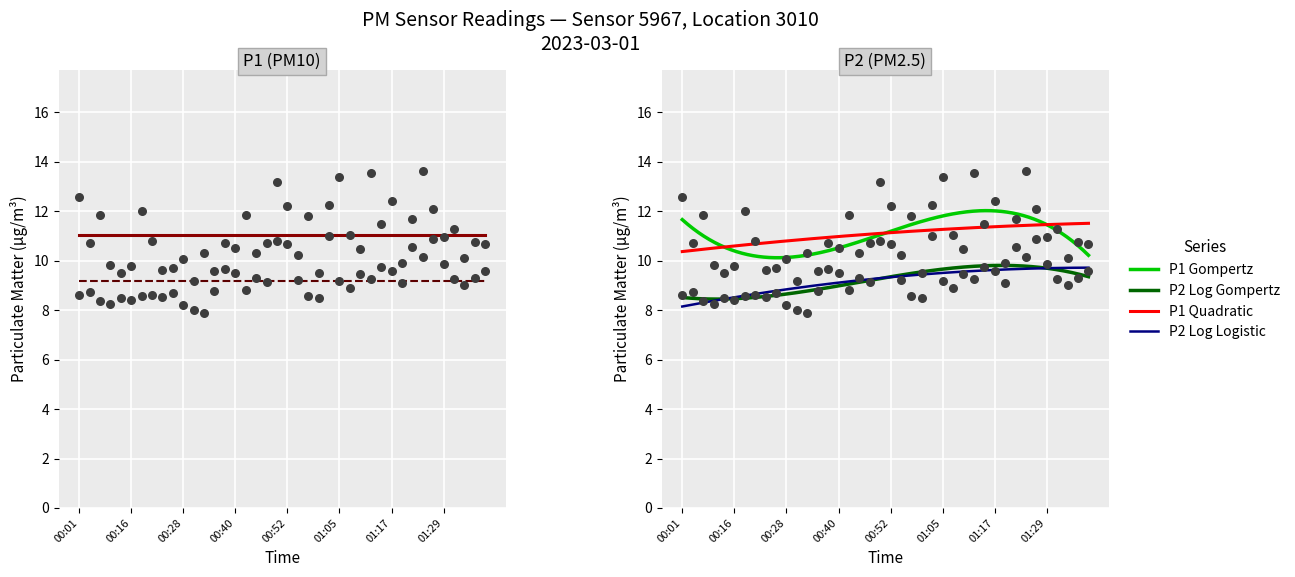

Which series has the largest total across all categories?

P1